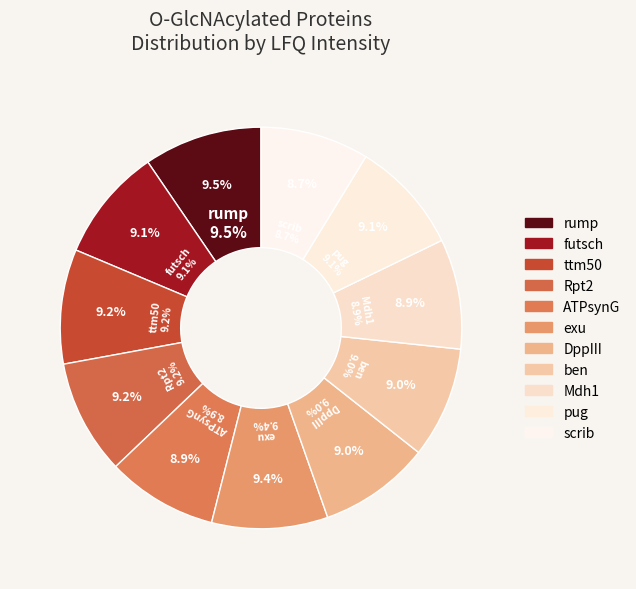

What portion of the pie excludes Mdh1?

91.1%